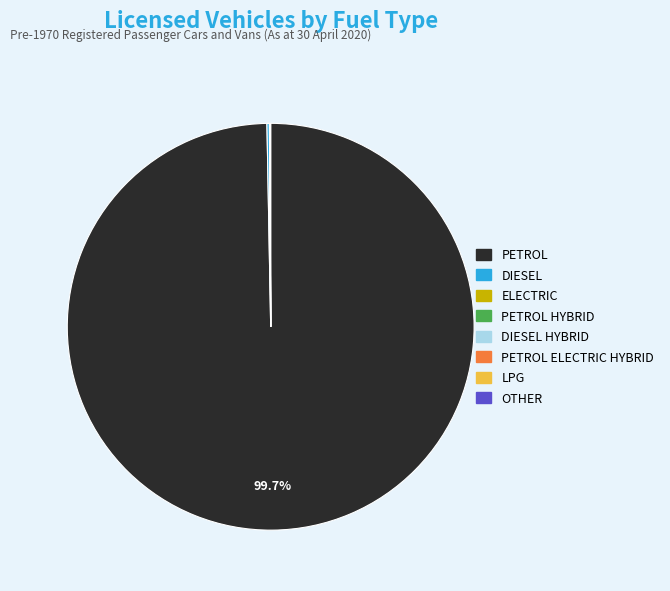

Is there any slice that represents more than half of the pie?

Yes